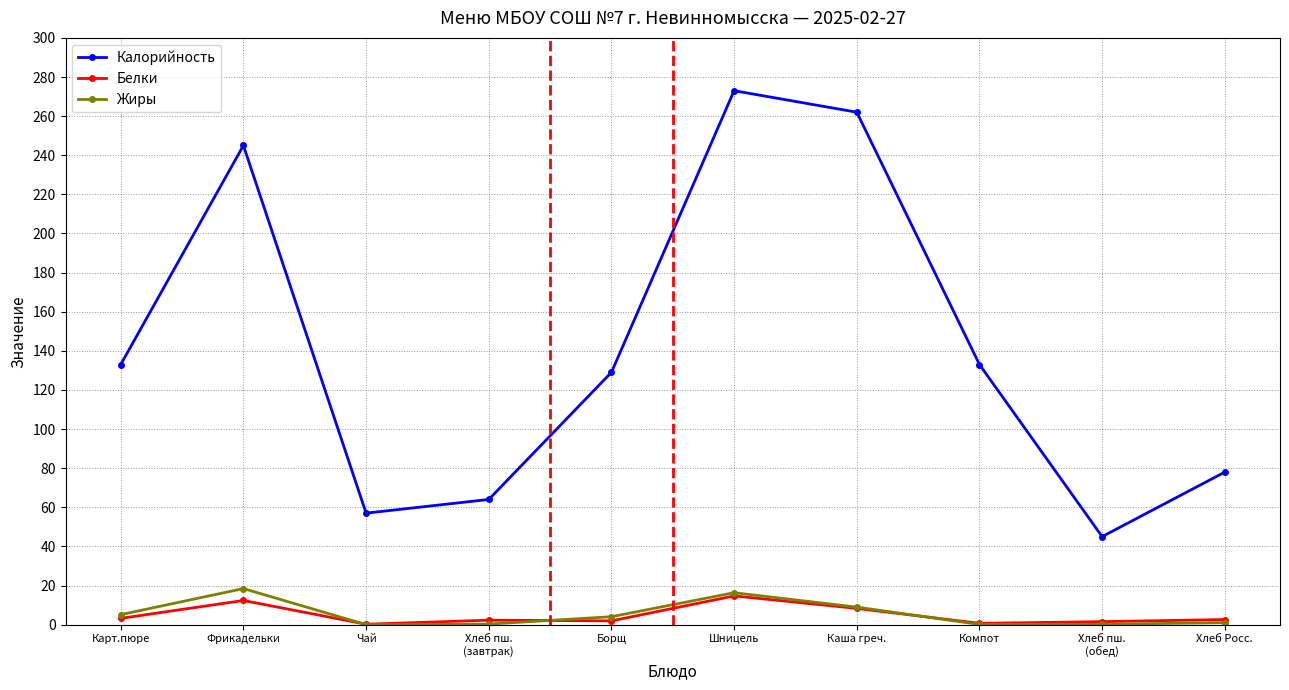

How many interior local peaks does the Калорийность series have?

2